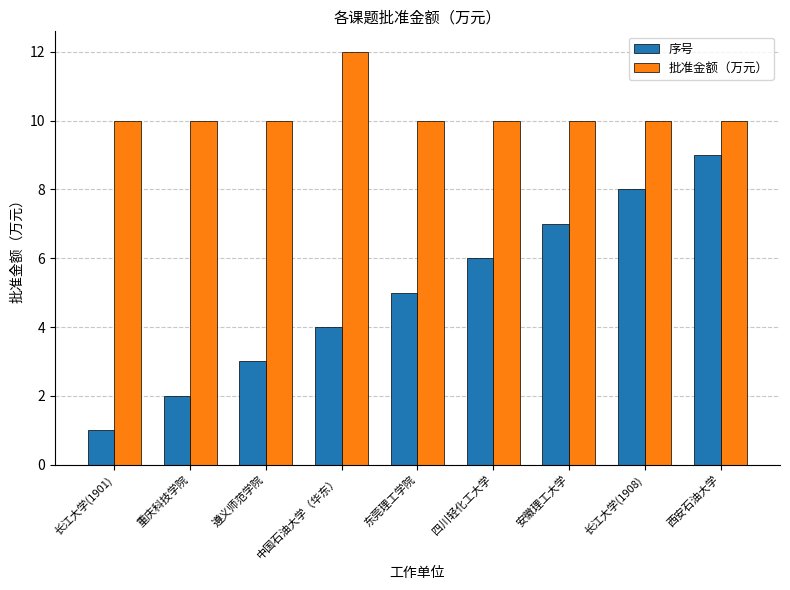

At which category is the sum across all series the highest?

西安石油大学